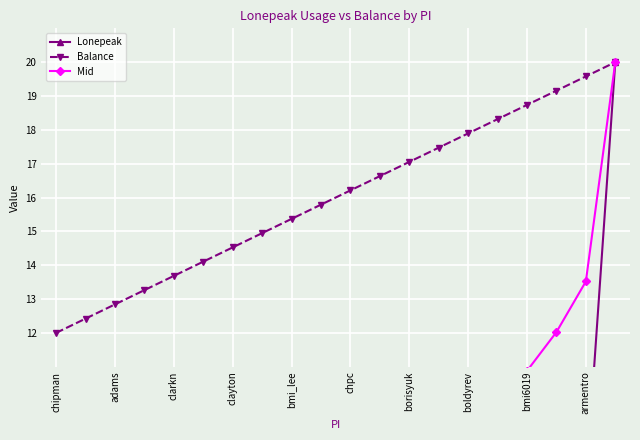

Where does the Balance series first go above 16?

chpc